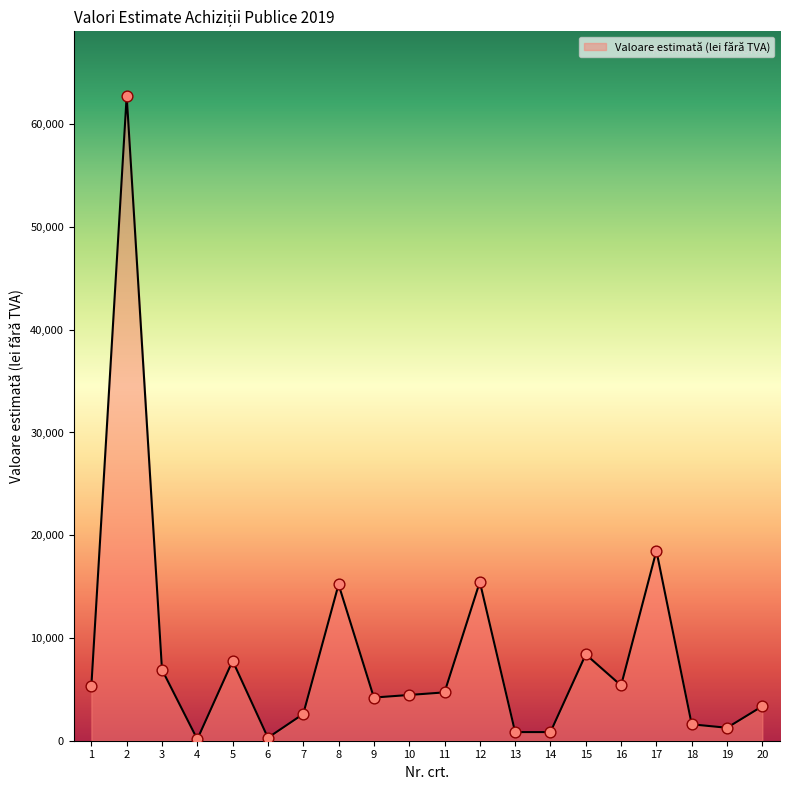

Approximately how many times larger is the value at 15 compared to 4?

59.2